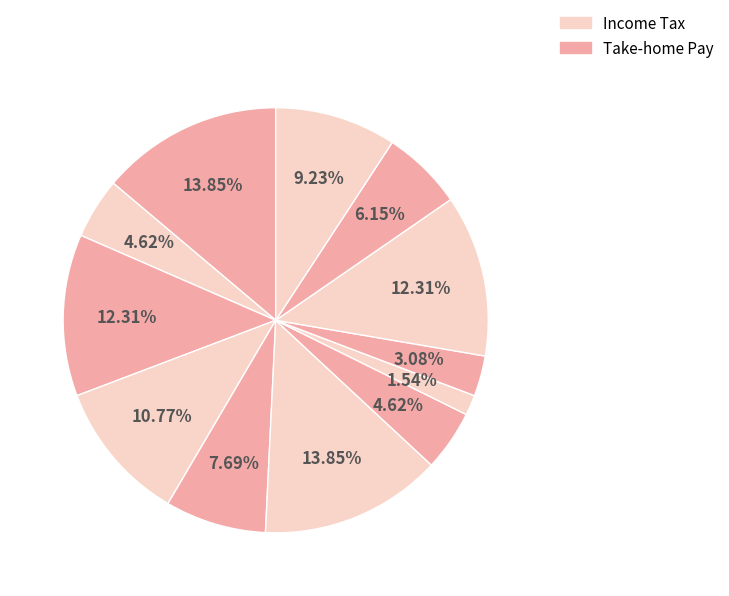

Count the number of slices in the pie.

12